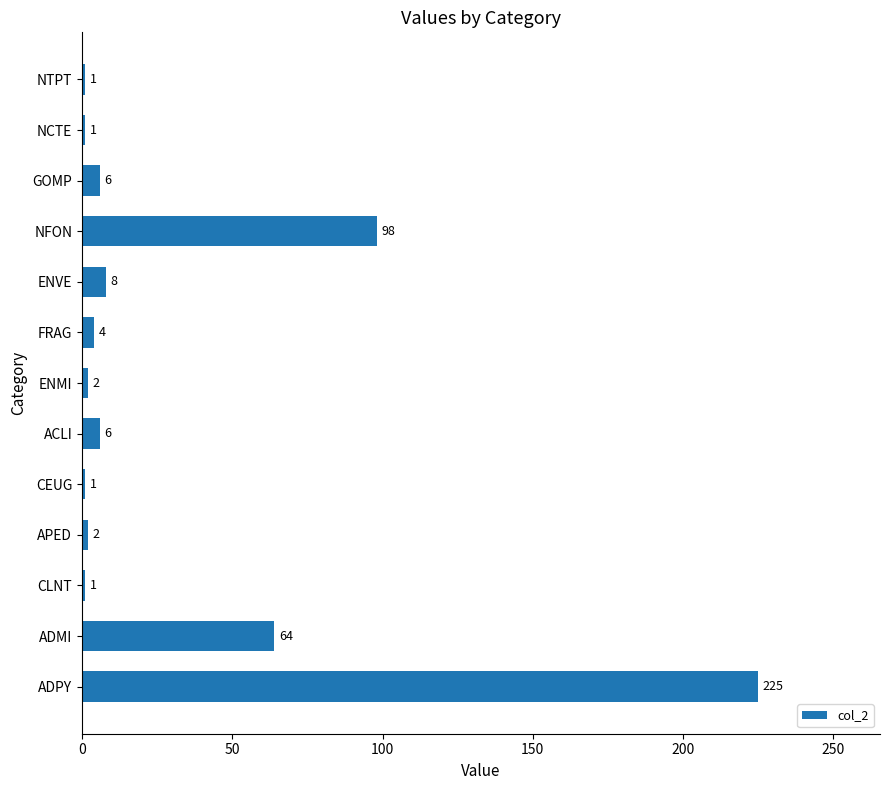

What is the difference between the second highest and minimum values?

97